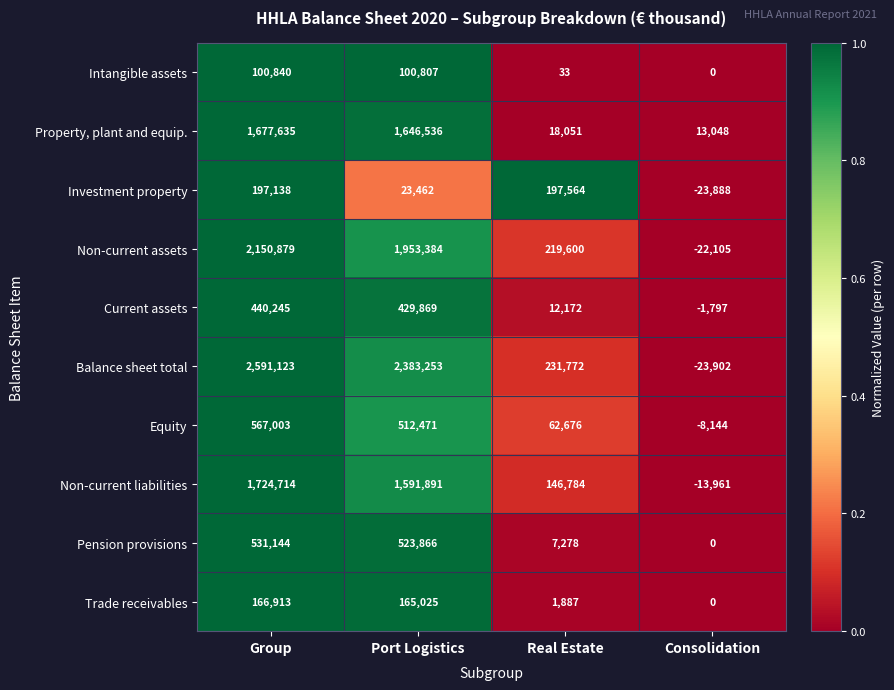

Rank the series by their maximum value, from lowest to highest.

Intangible assets, Trade receivables, Investment property, Current assets, Pension provisions, Equity, Property, plant and equip., Non-current liabilities, Non-current assets, Balance sheet total